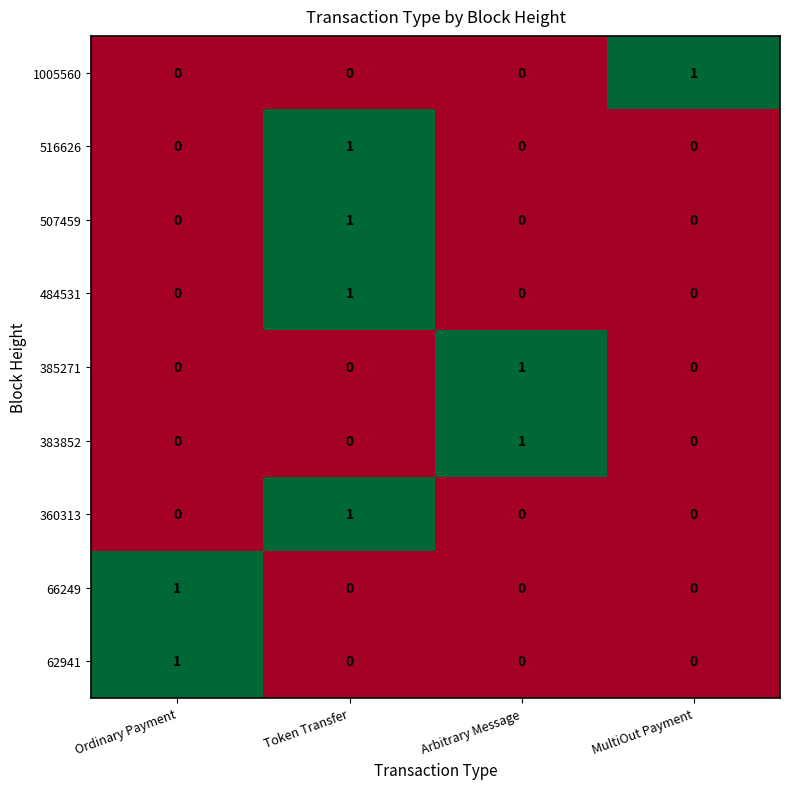

How many data points in 507459 are above 0?

1